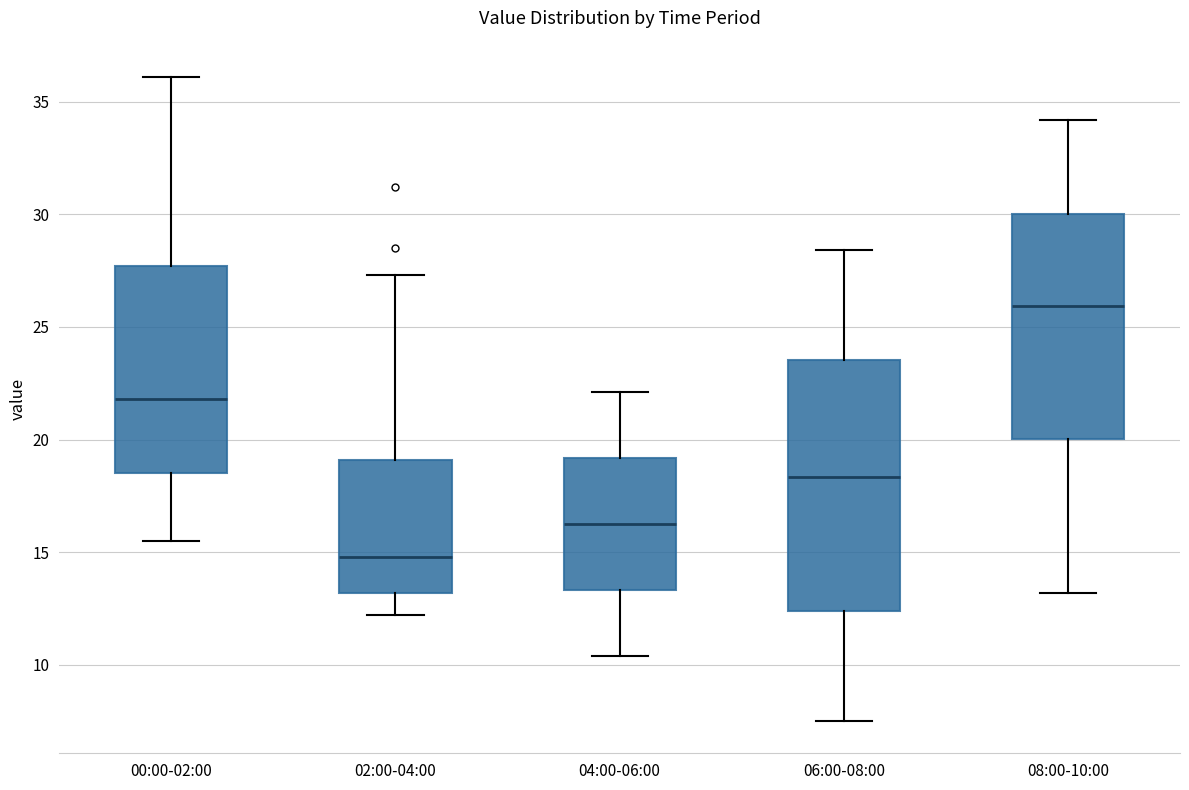

Reading left to right, transcribe this box plot: for each box, give where its median line is, the range the box spans, and where its two whiskers end, as read against the y-axis. The values are not printed on the chart, so give them approximately, as read against the axis.

00:00-02:00: median 22.0, box 18.5 to 27.5, whiskers 15.5 to 36.0
02:00-04:00: median 15.0, box 13.0 to 19.0, whiskers 12.0 to 27.5
04:00-06:00: median 16.5, box 13.5 to 19.0, whiskers 10.5 to 22.0
06:00-08:00: median 18.5, box 12.5 to 23.5, whiskers 7.5 to 28.5
08:00-10:00: median 26.0, box 20.0 to 30.0, whiskers 13.0 to 34.0